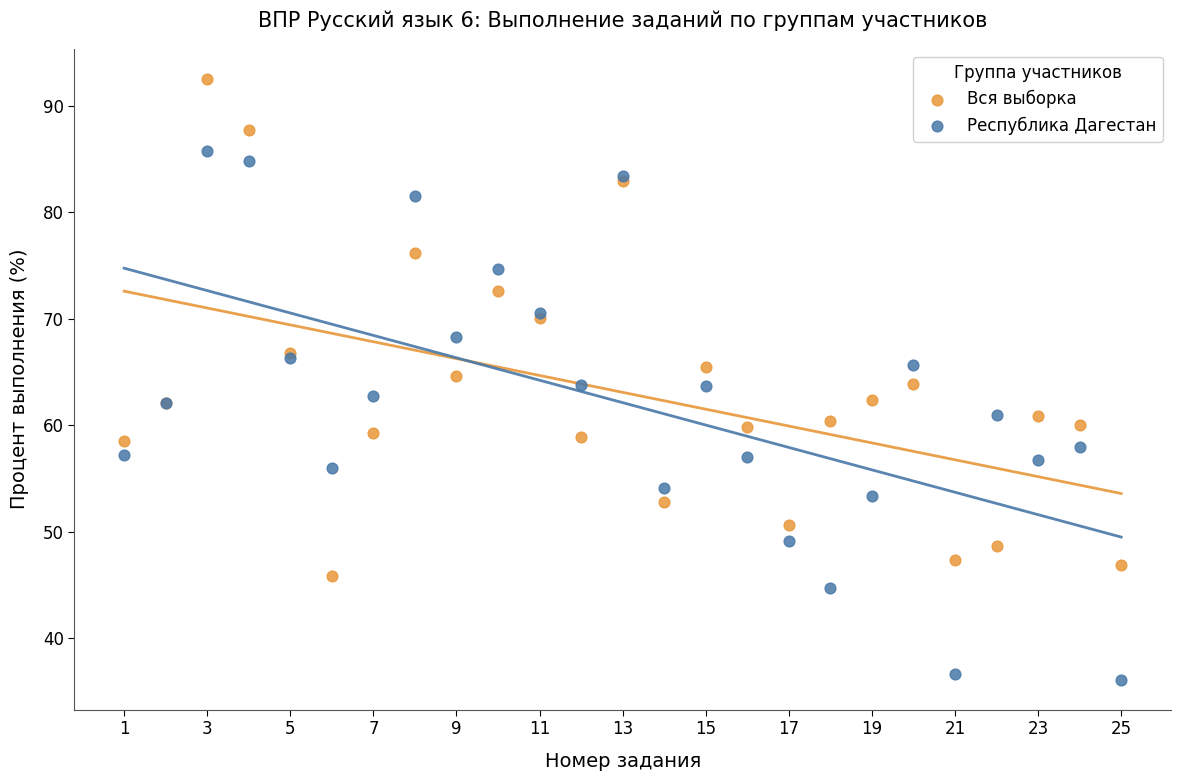

What are all the series names shown in the legend?

Вся выборка, Республика Дагестан